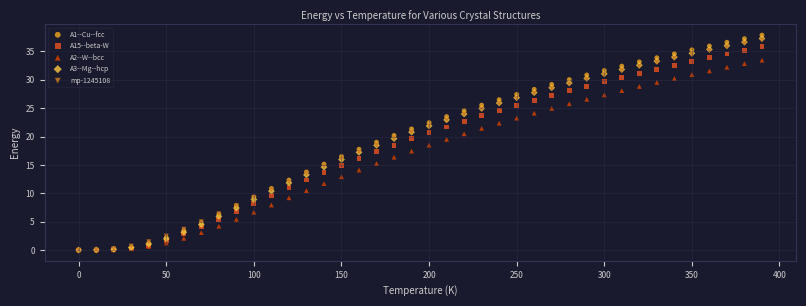

Which series contains the highest Y value?

A1--Cu--fcc